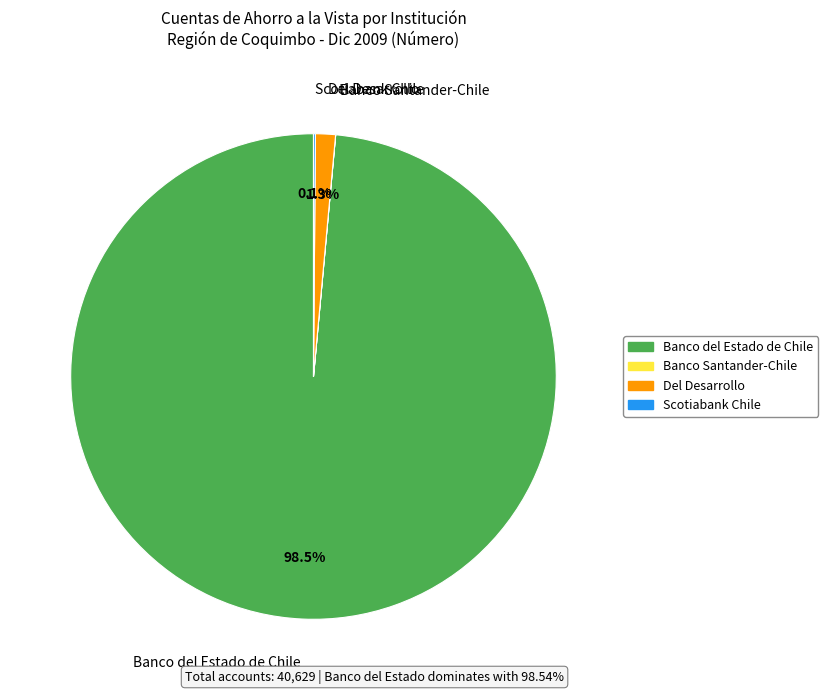

To the nearest percent, what is the difference between the largest and smallest slice percentages?

99%